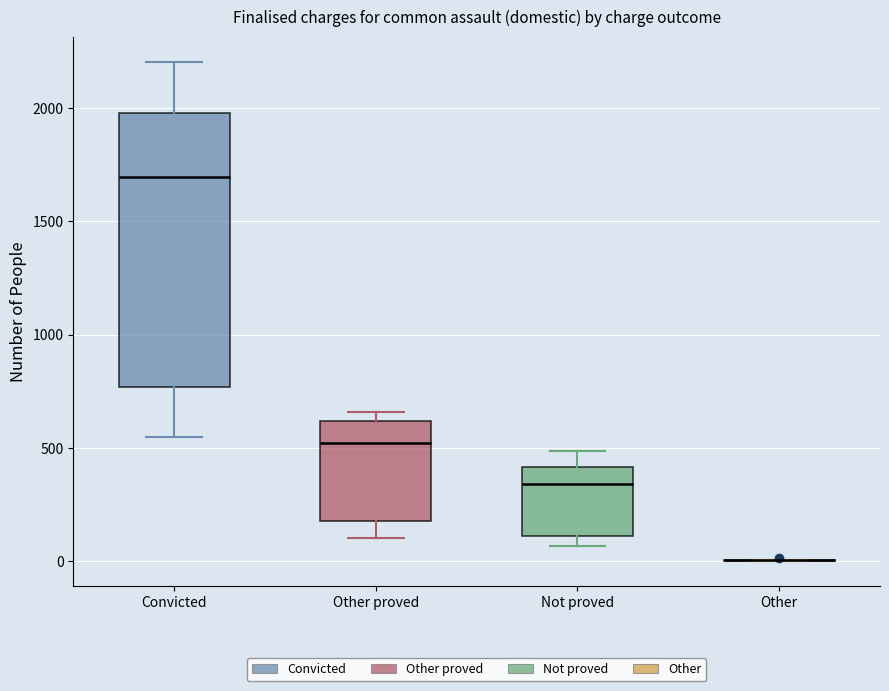

Where does the median line of the box for Not proved sit on the y-axis? The values are not printed on the chart, so give them approximately, as read against the axis.

350